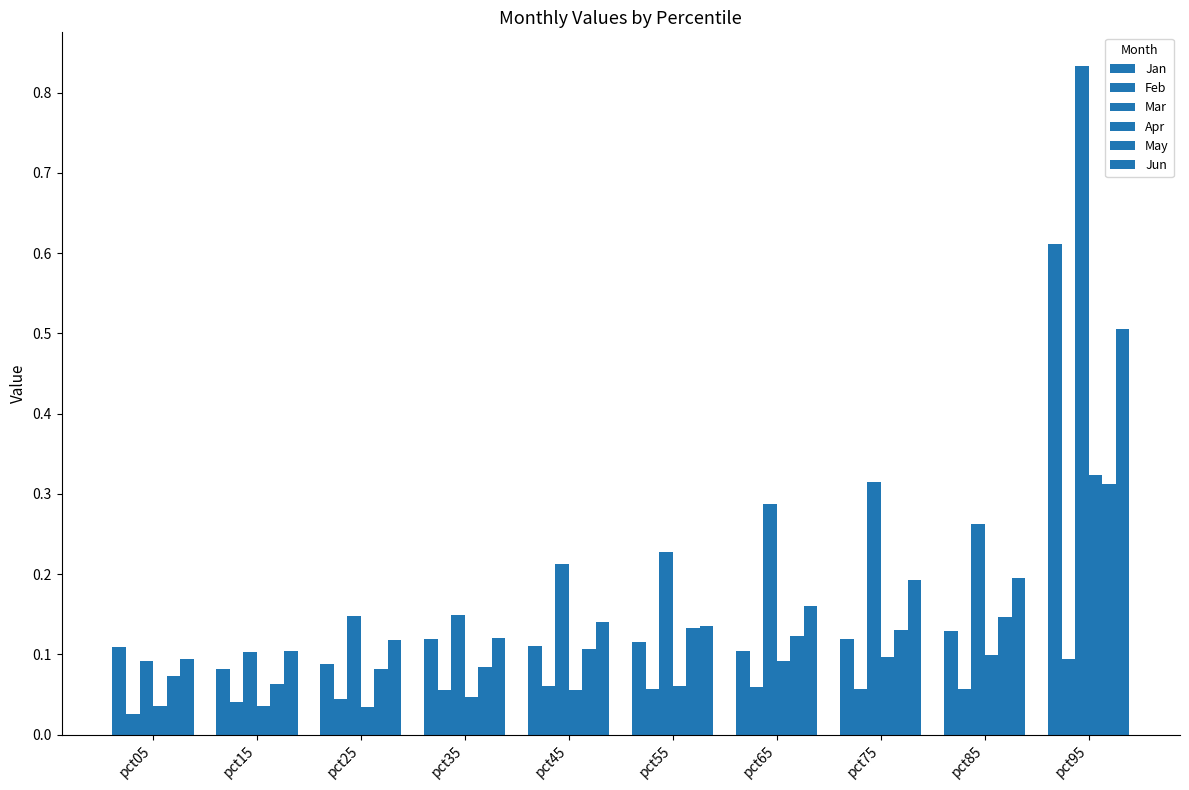

Which label corresponds to the largest value in the chart?

pct95